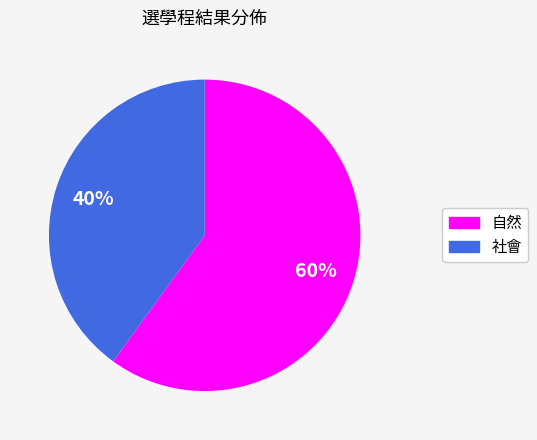

Which has a higher value, 社會 or 自然?

自然